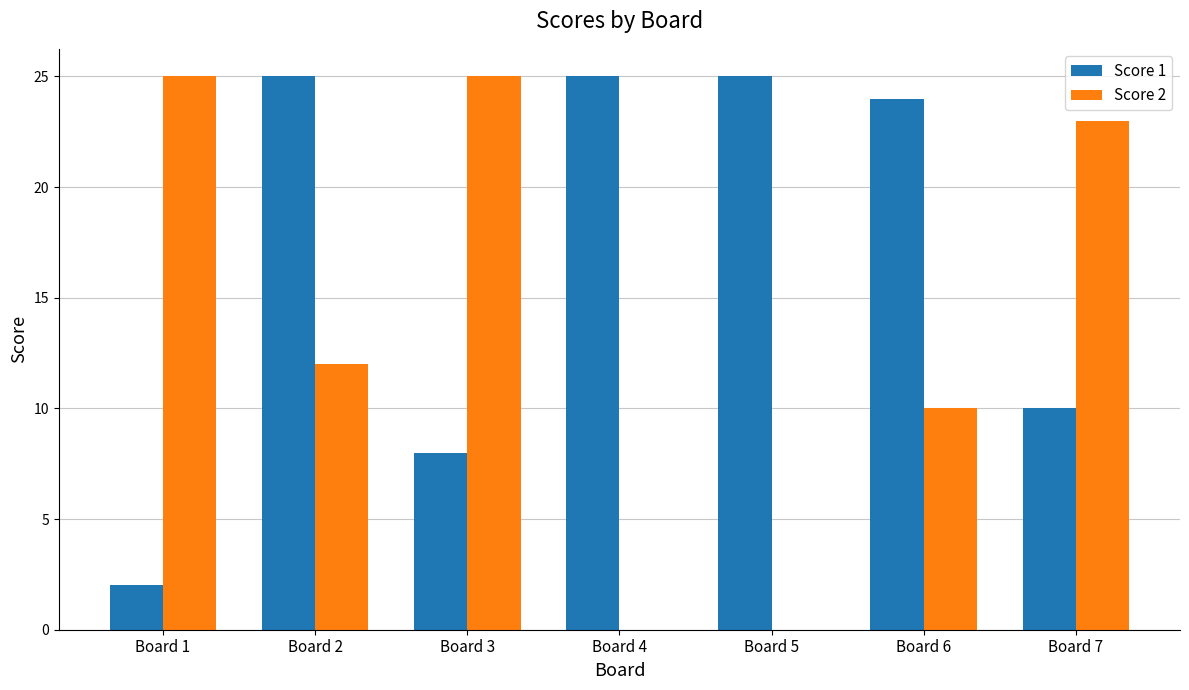

What is the sum of the Score 1 values at Board 1 and Board 6?

26